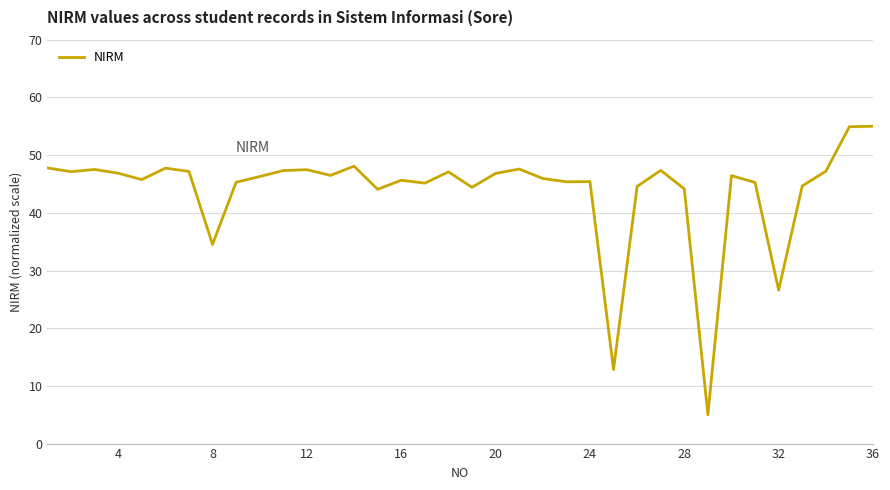

What is the maximum value shown in the chart?

55.0